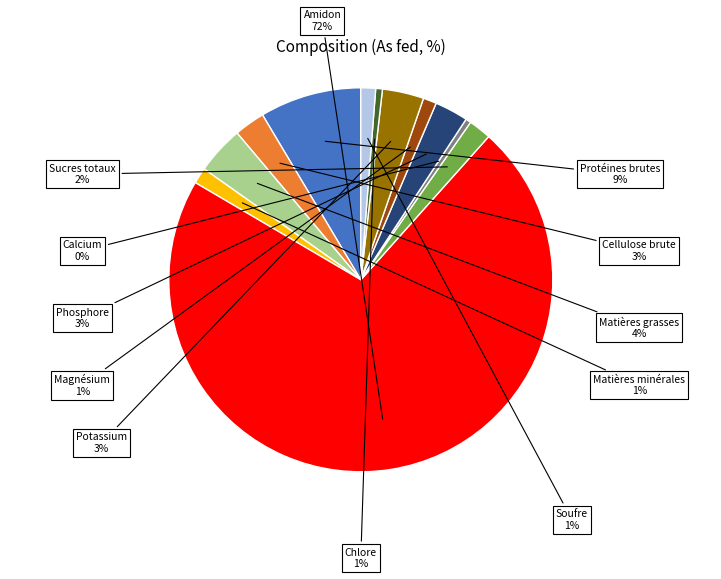

Is there any slice that represents more than half of the pie?

Yes